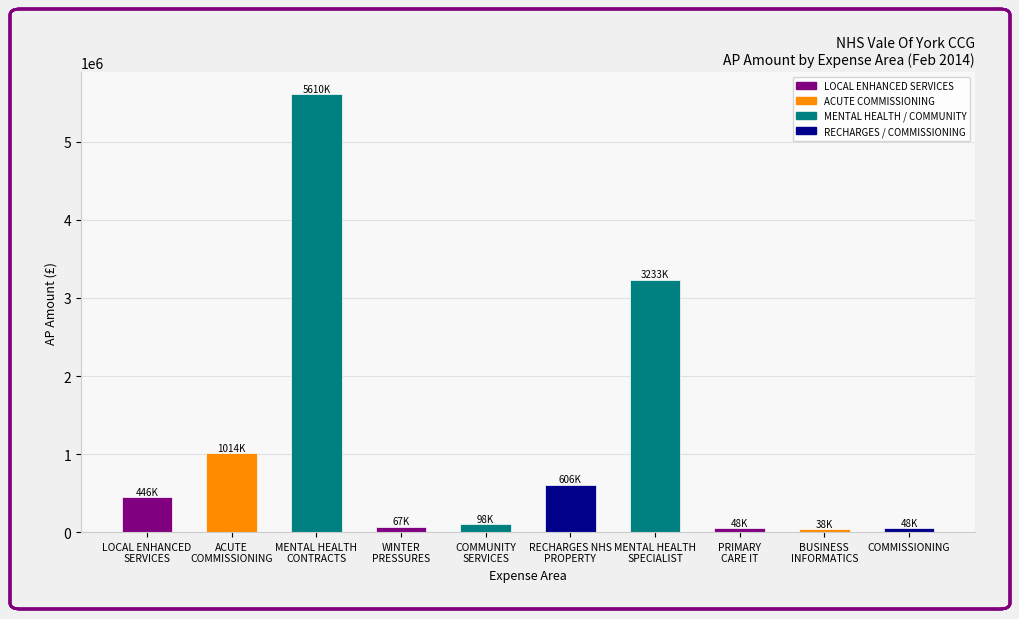

What is the difference between the second highest and second lowest values?

3184516.0